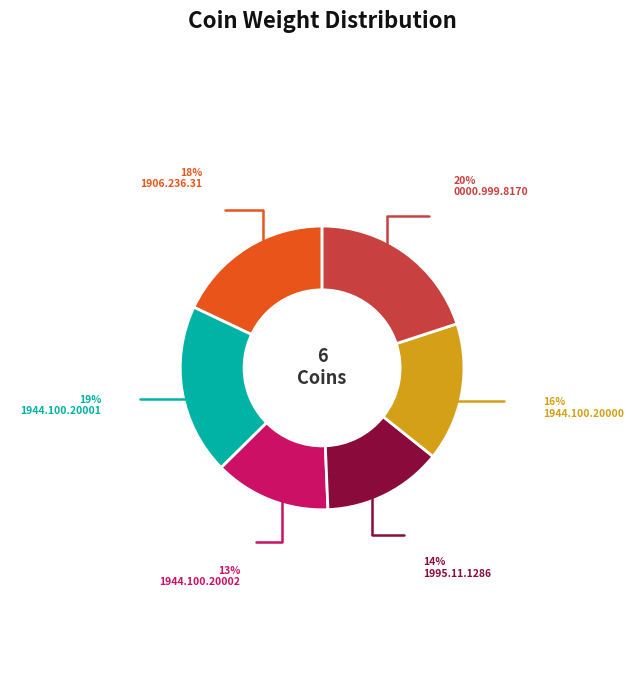

Is the sum of 1944.100.20002 and 0000.999.8170 greater than half?

No